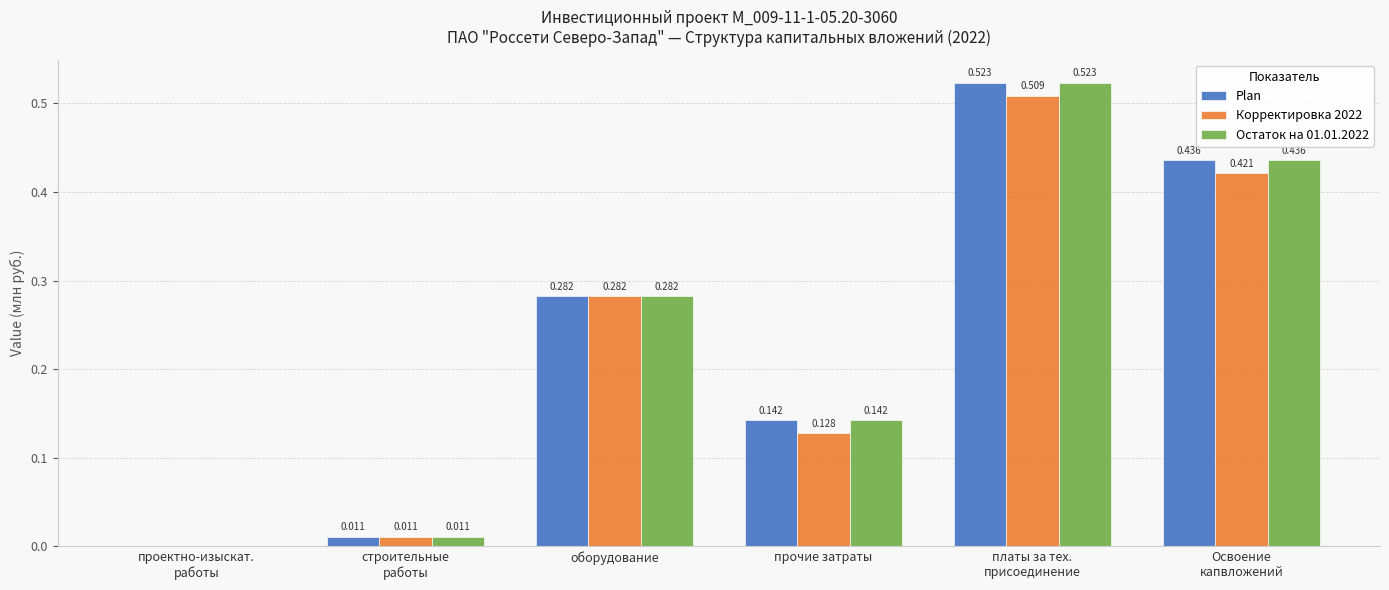

What are all the series names shown in the legend?

Plan, Корректировка 2022, Остаток на 01.01.2022